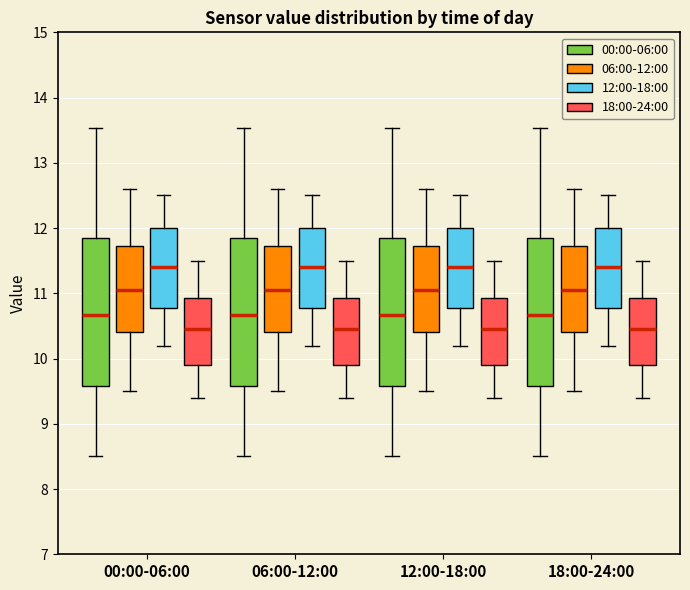

Reading left to right, transcribe this box plot: for each box, give where its median line is, the range the box spans, and where its two whiskers end, as read against the y-axis. The values are not printed on the chart, so give them approximately, as read against the axis.

00:00-06:00 (00:00-06:00): median 10.7, box 9.6 to 11.8, whiskers 8.5 to 13.5
00:00-06:00 (06:00-12:00): median 11.1, box 10.4 to 11.7, whiskers 9.5 to 12.6
00:00-06:00 (12:00-18:00): median 11.4, box 10.8 to 12.0, whiskers 10.2 to 12.5
00:00-06:00 (18:00-24:00): median 10.5, box 9.9 to 10.9, whiskers 9.4 to 11.5
06:00-12:00 (00:00-06:00): median 10.7, box 9.6 to 11.8, whiskers 8.5 to 13.5
06:00-12:00 (06:00-12:00): median 11.1, box 10.4 to 11.7, whiskers 9.5 to 12.6
06:00-12:00 (12:00-18:00): median 11.4, box 10.8 to 12.0, whiskers 10.2 to 12.5
06:00-12:00 (18:00-24:00): median 10.5, box 9.9 to 10.9, whiskers 9.4 to 11.5
12:00-18:00 (00:00-06:00): median 10.7, box 9.6 to 11.8, whiskers 8.5 to 13.5
12:00-18:00 (06:00-12:00): median 11.1, box 10.4 to 11.7, whiskers 9.5 to 12.6
12:00-18:00 (12:00-18:00): median 11.4, box 10.8 to 12.0, whiskers 10.2 to 12.5
12:00-18:00 (18:00-24:00): median 10.5, box 9.9 to 10.9, whiskers 9.4 to 11.5
18:00-24:00 (00:00-06:00): median 10.7, box 9.6 to 11.8, whiskers 8.5 to 13.5
18:00-24:00 (06:00-12:00): median 11.1, box 10.4 to 11.7, whiskers 9.5 to 12.6
18:00-24:00 (12:00-18:00): median 11.4, box 10.8 to 12.0, whiskers 10.2 to 12.5
18:00-24:00 (18:00-24:00): median 10.5, box 9.9 to 10.9, whiskers 9.4 to 11.5